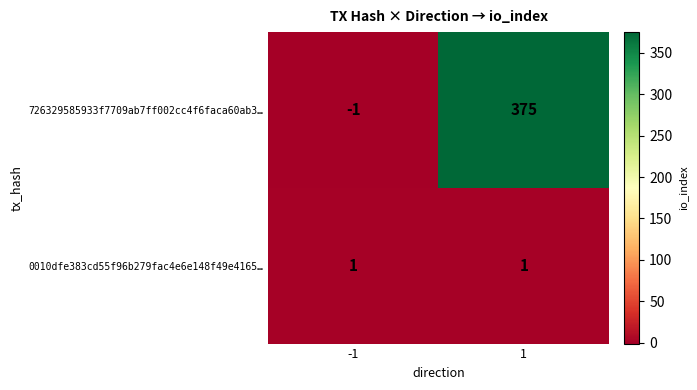

Reading left to right, extract all data points from this chart.

726329585933f7709ab7ff002cc4f6faca60ab3…: -1=-1	1=375
0010dfe383cd55f96b279fac4e6e148f49e4165…: -1=1	1=1